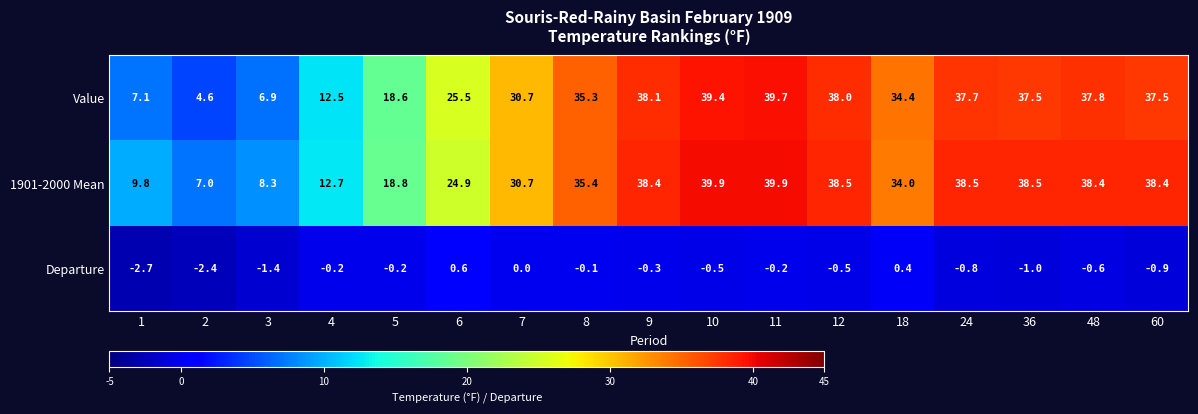

At which category is the sum across all series the highest?

11